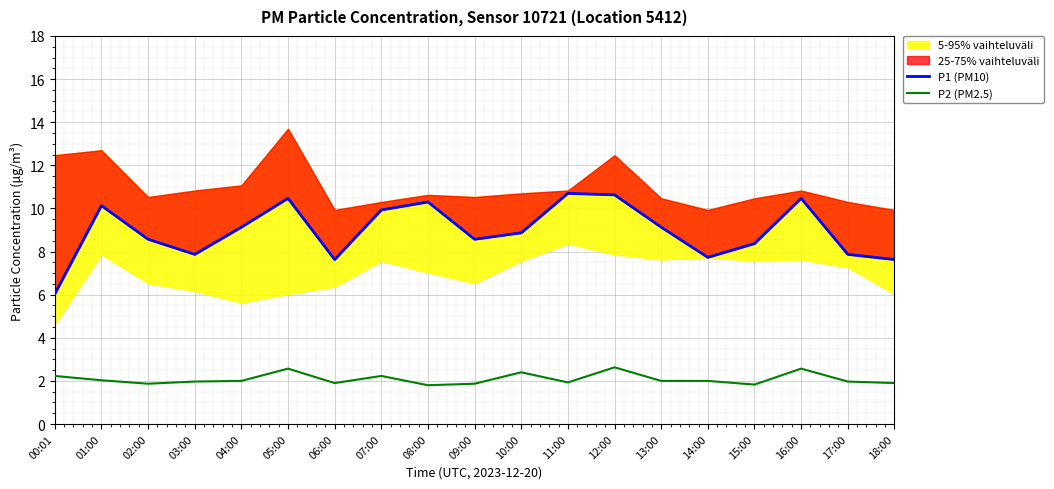

Rank the series by their maximum value, from highest to lowest.

P1 (PM10), P2 (PM2.5)